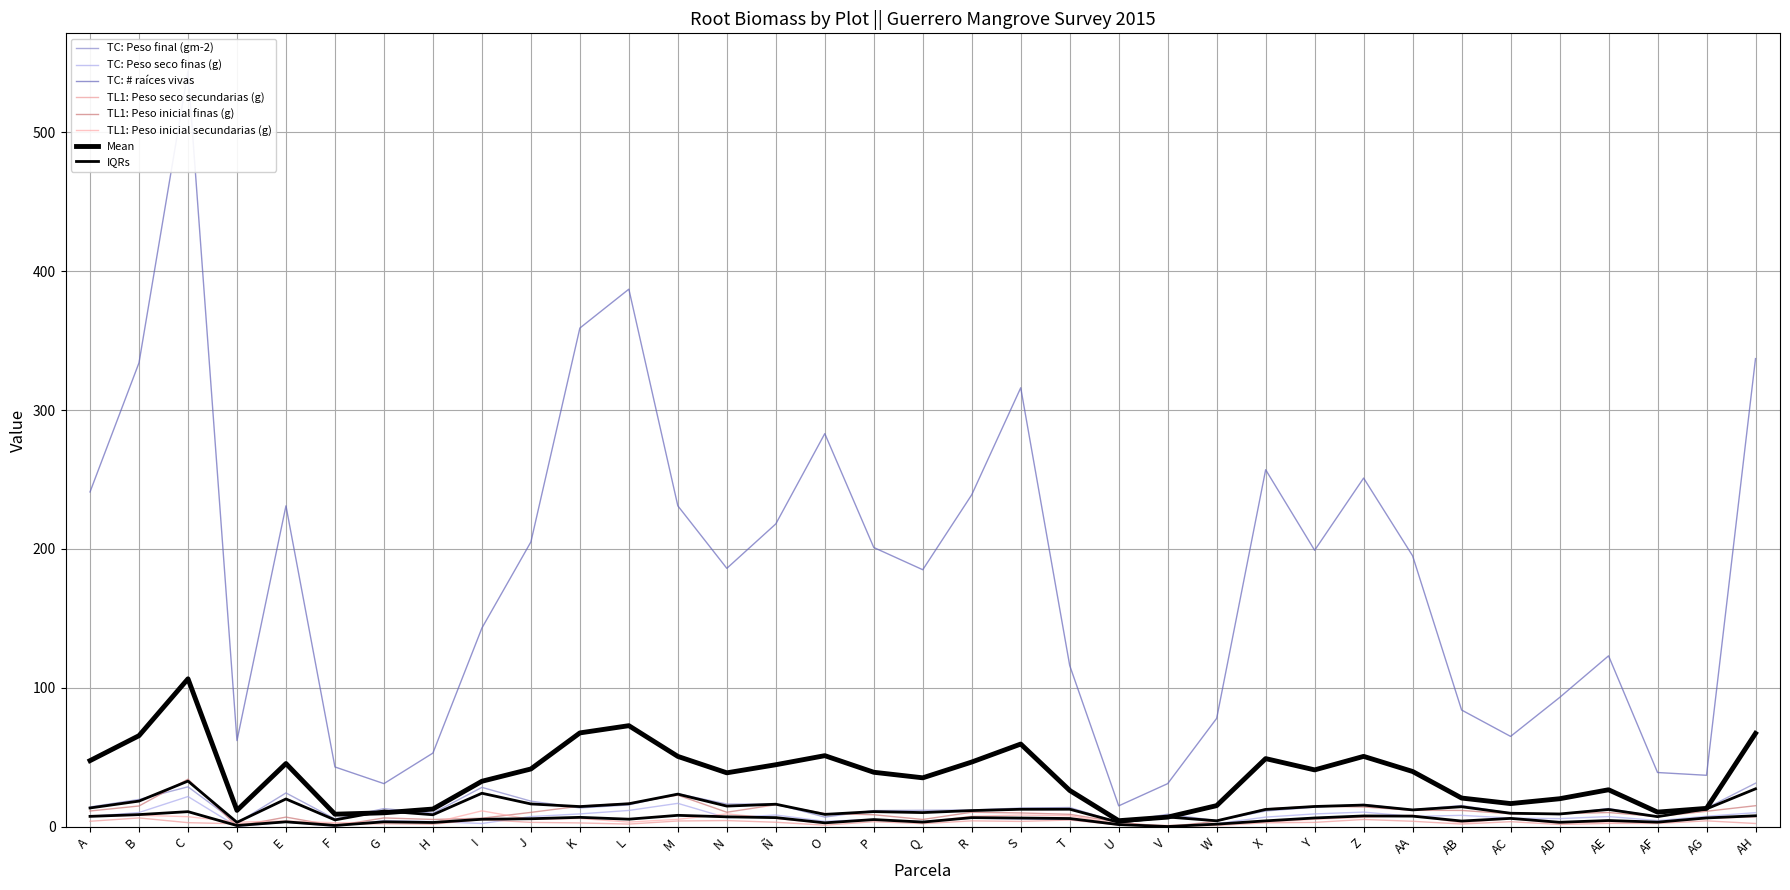

Is the value of Peso seco finas (g) at AE greater than the value of Peso inicial finas (g) at K?

No